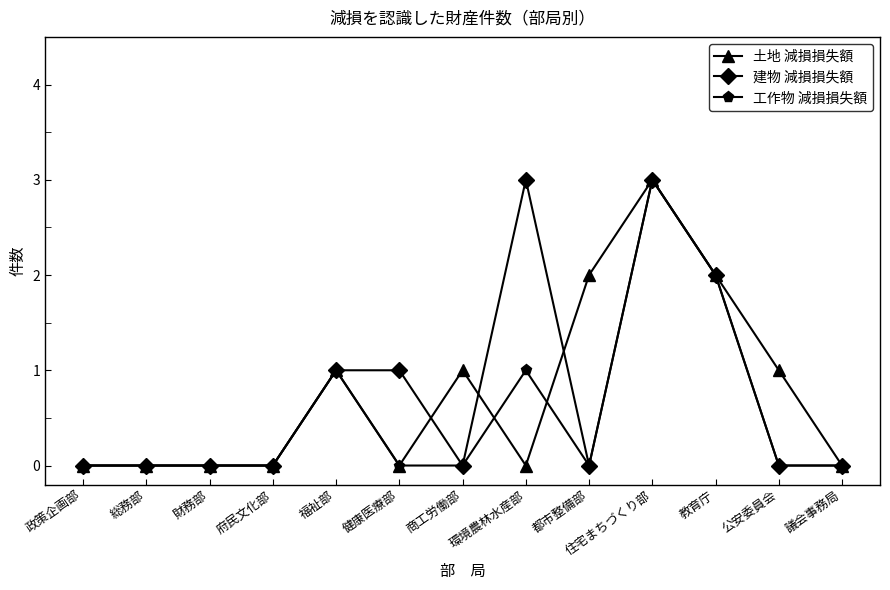

What is the highest value of the 土地 減損損失額 series?

3